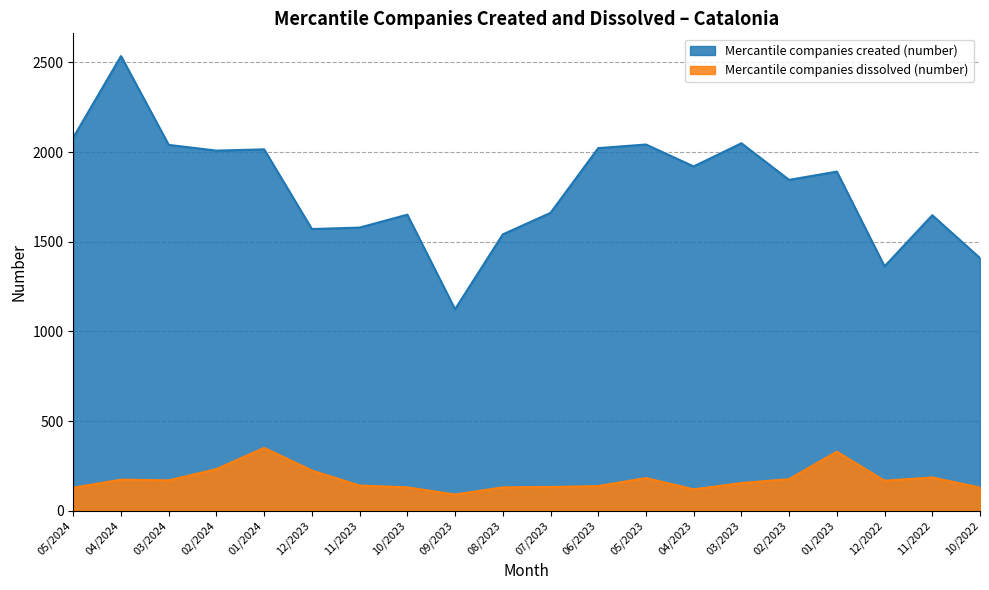

The Mercantile companies created (number) series shows 2754 at 12/2023. True or false?

False